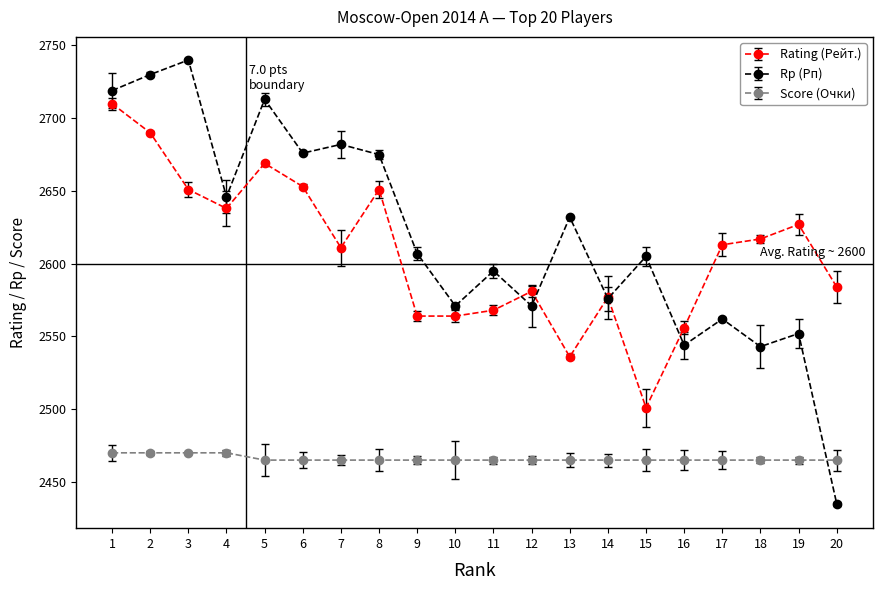

What is the average value of the Score (Очки) series?

2466